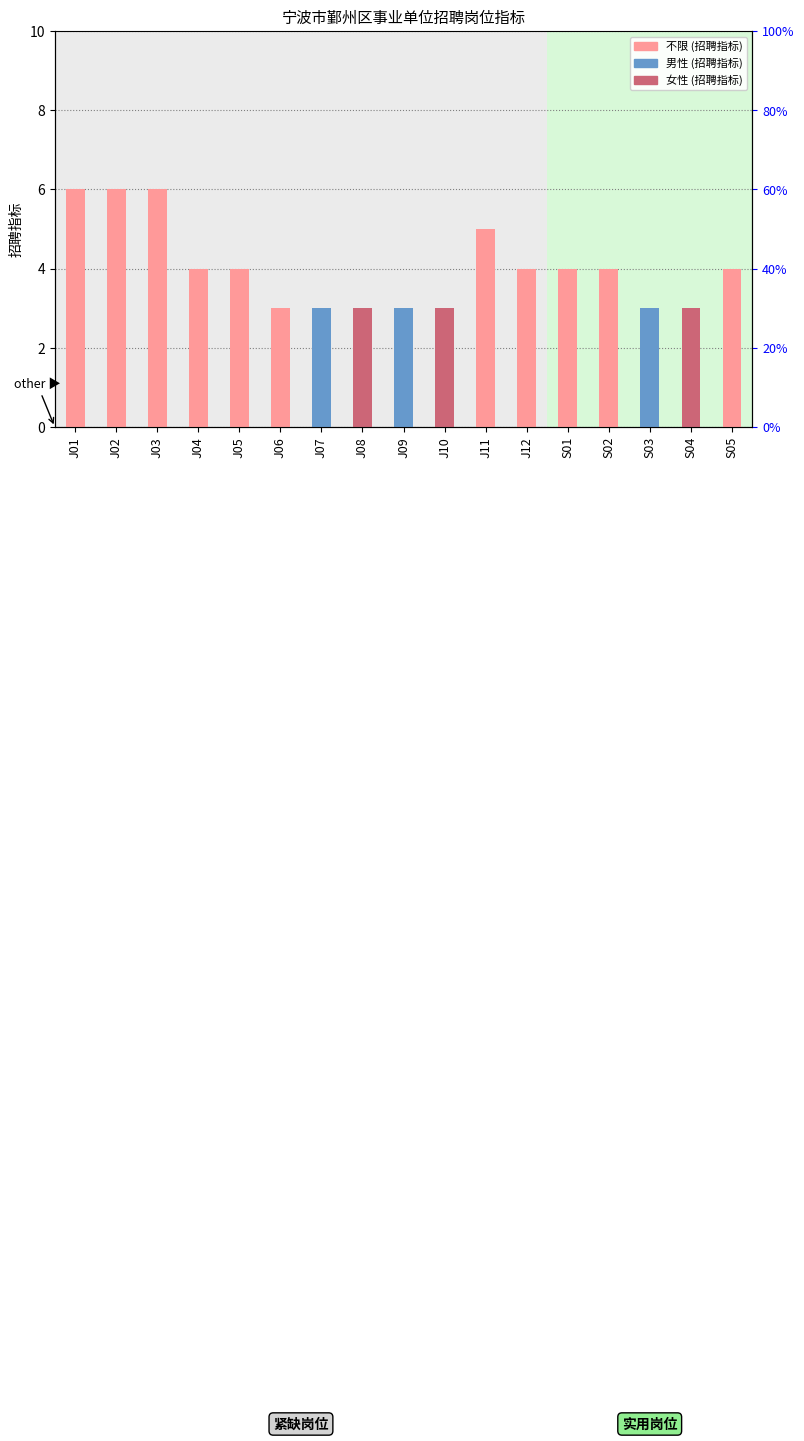

What is the label of the 14th bar from the right?

J04